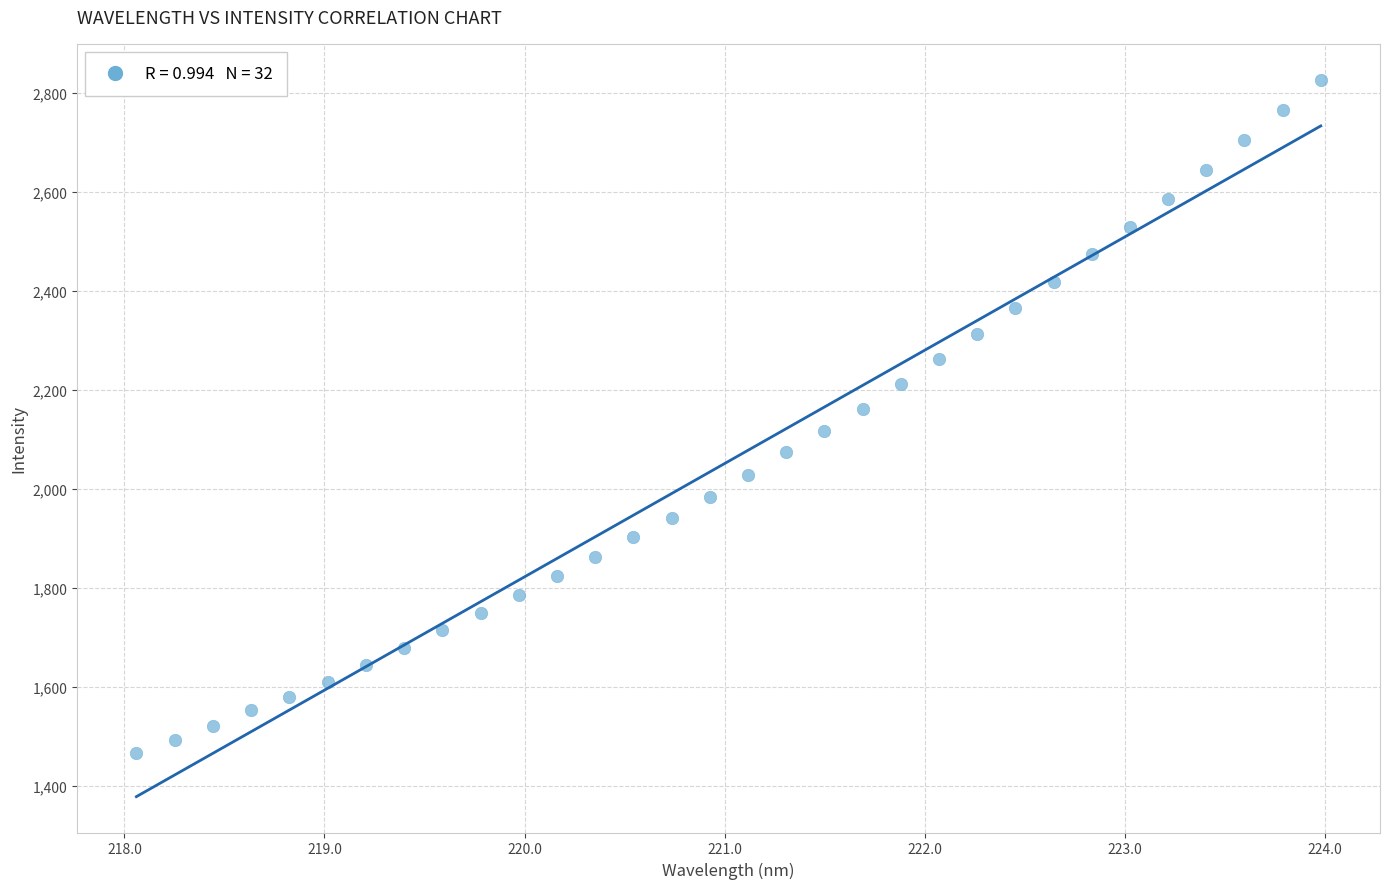

What is the range of Y values (max minus min)?

1359.4